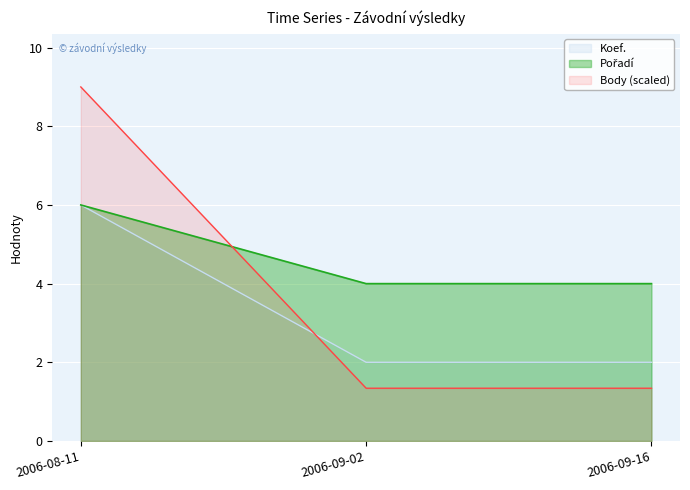

What is the maximum value for Pořadí?

6.0